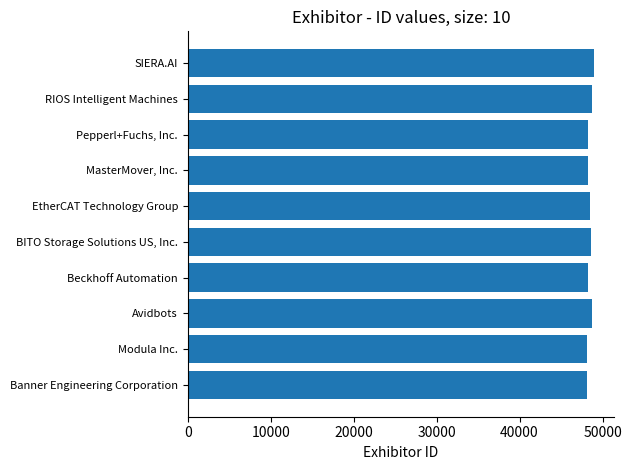

What is the ratio of the value at BITO Storage Solutions US, Inc. to the value at Pepperl+Fuchs, Inc.?

1.0